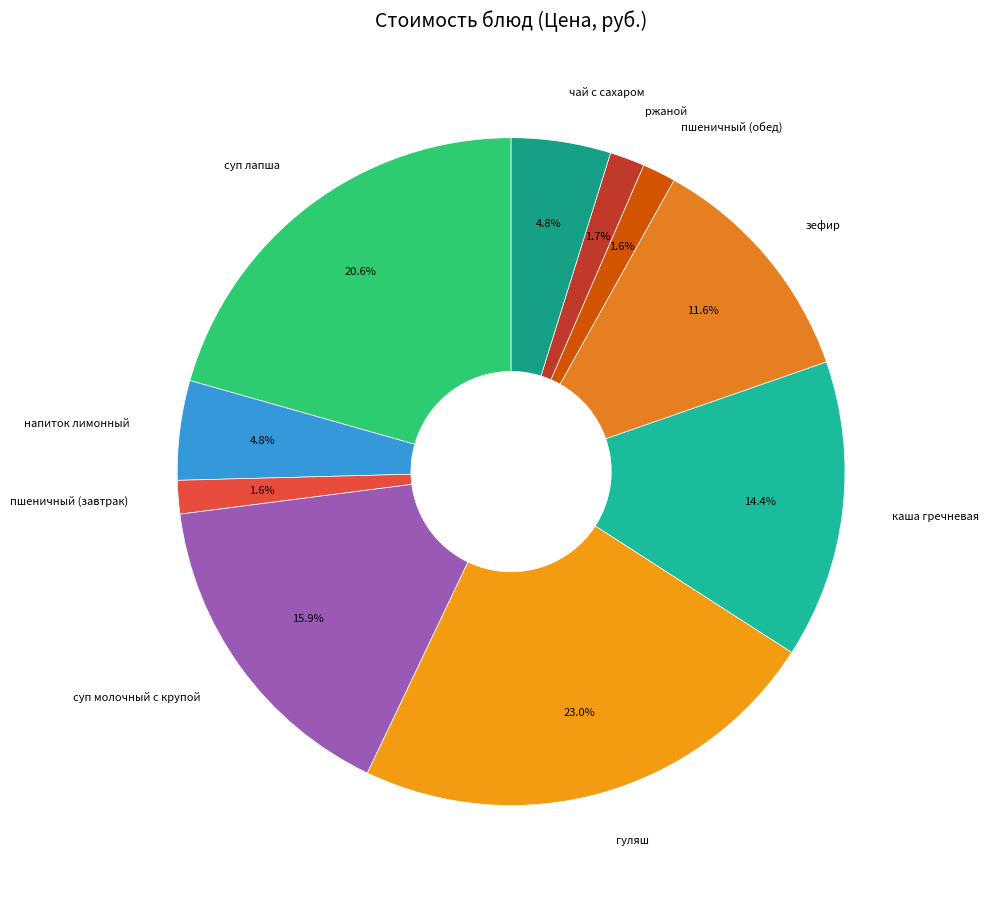

How many segments does this pie chart have?

10